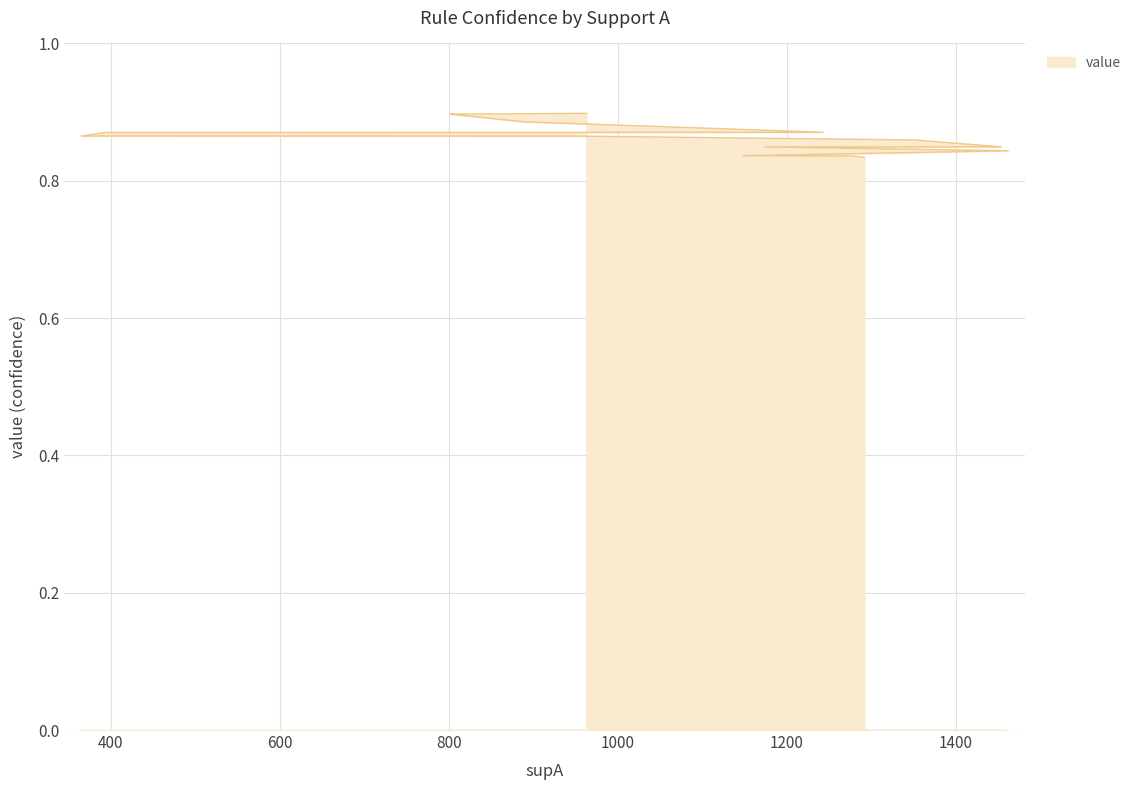

Reading right to left, extract all data points from this chart.

1292=0.8	1277=0.8	1148=0.8	1462=0.8	1174=0.8	1454=0.8	1358=0.9	1351=0.9	947=0.9	365=0.9	393=0.9	1243=0.9	889=0.9	831=0.9	807=0.9	802=0.9	963=0.9